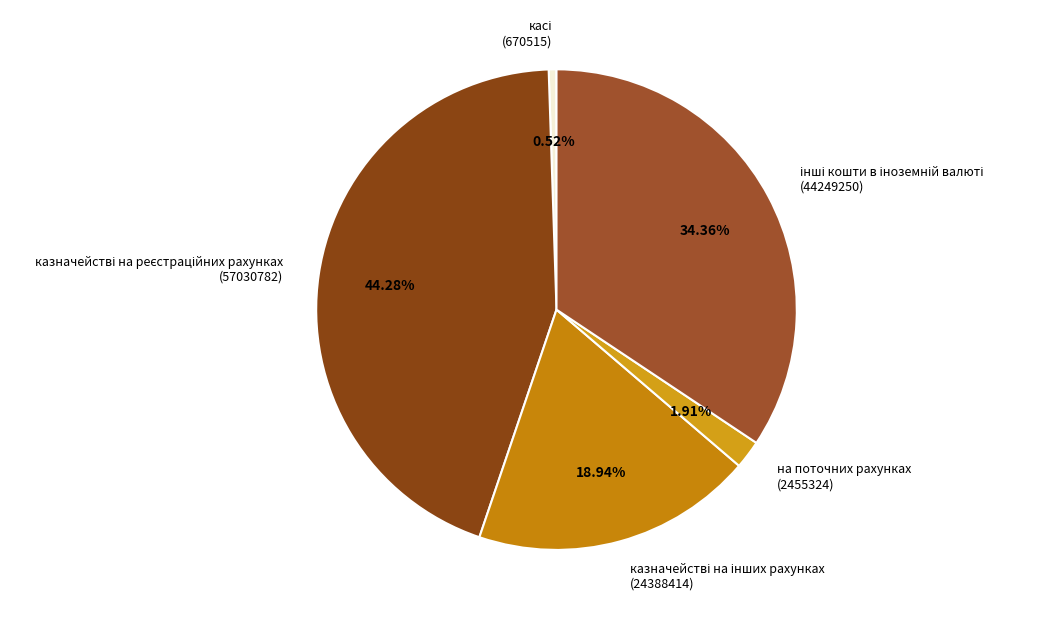

Is there a majority slice in this chart?

No